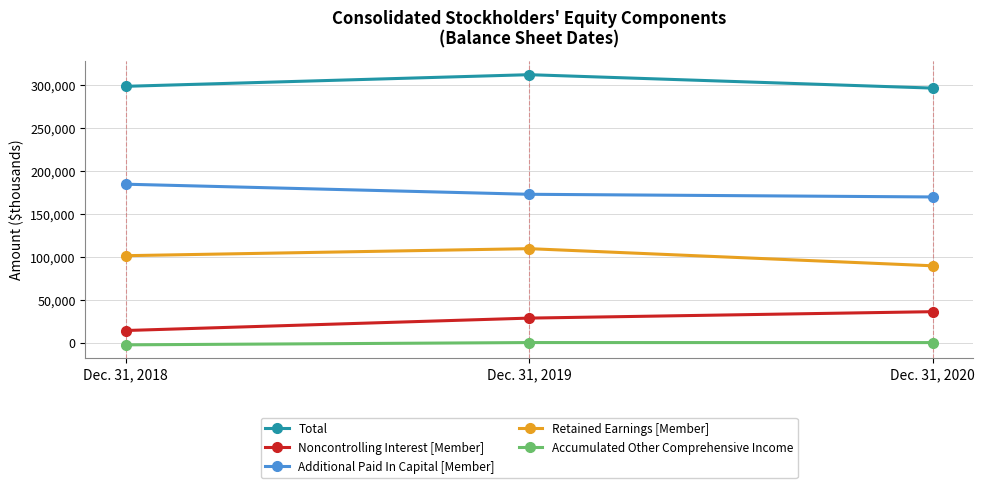

At which category is the sum across all series the highest?

Dec. 31, 2019